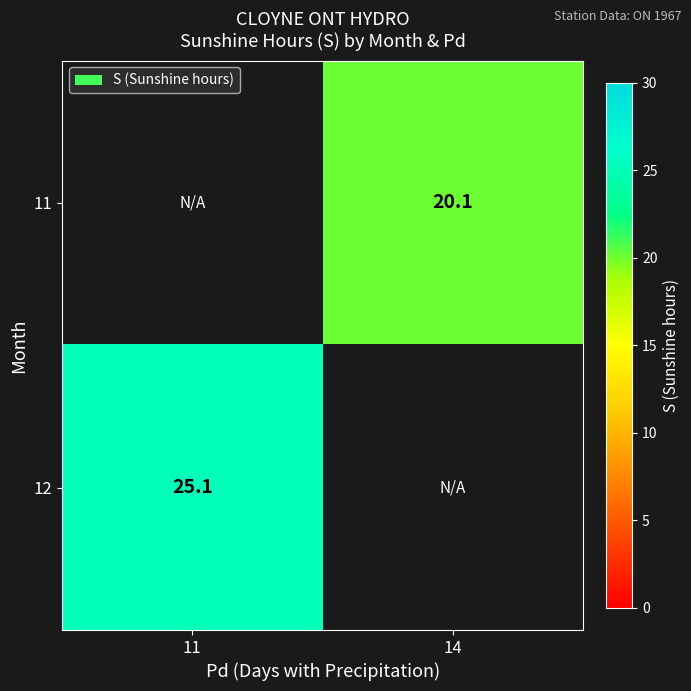

Is it true that 11 equals 10.1 at 14?

False